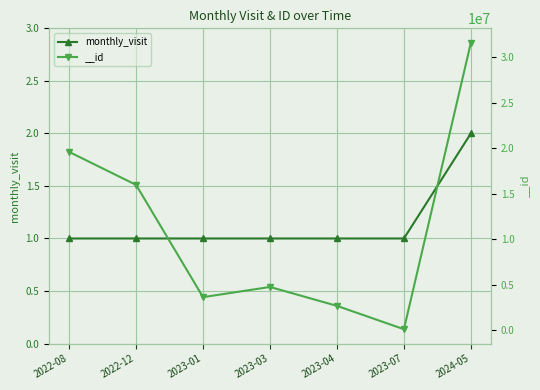

What is the difference between the maximum and second lowest values?

1